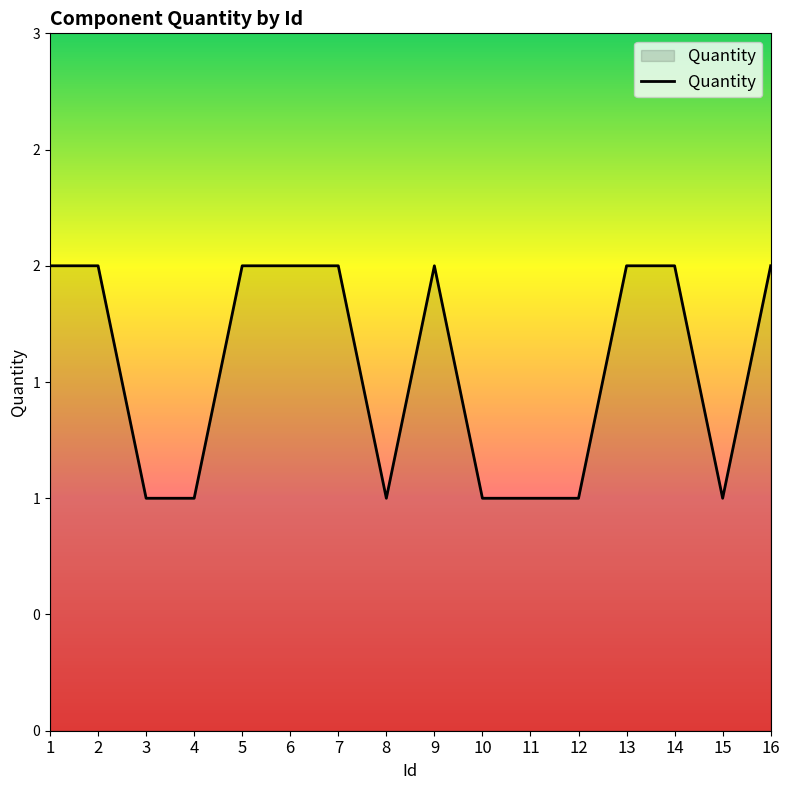

Does the chart display data point markers on the line(s)?

No